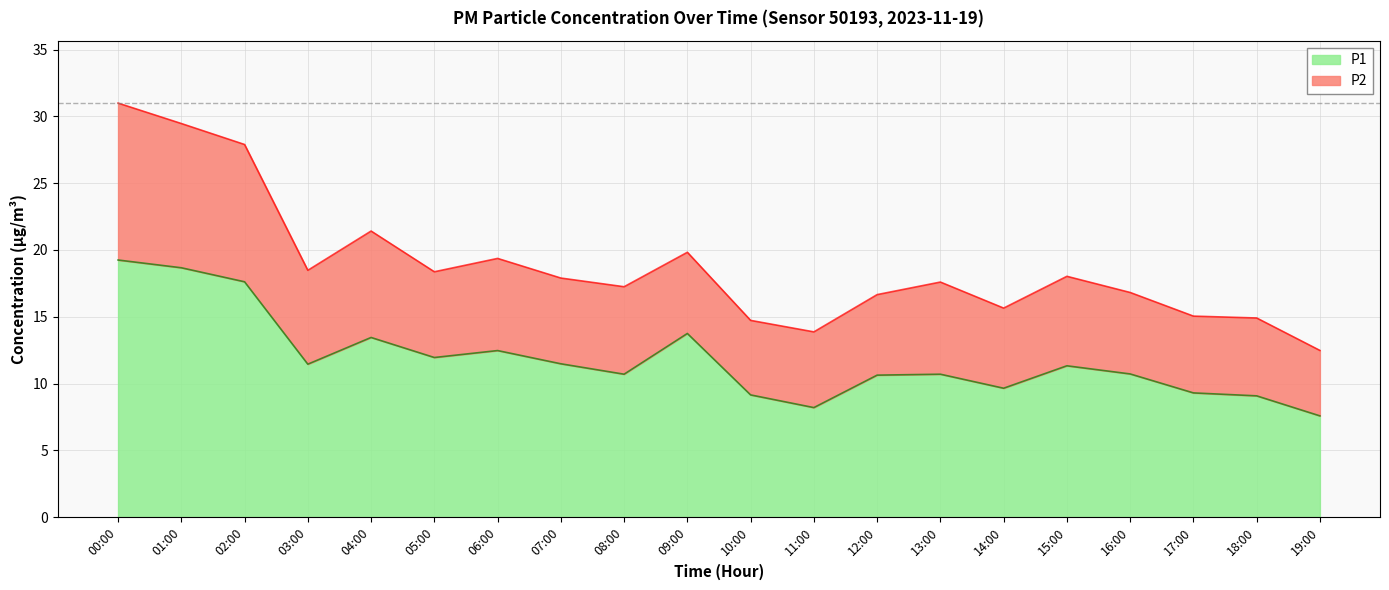

What is the lowest value of the P1 series?

7.6